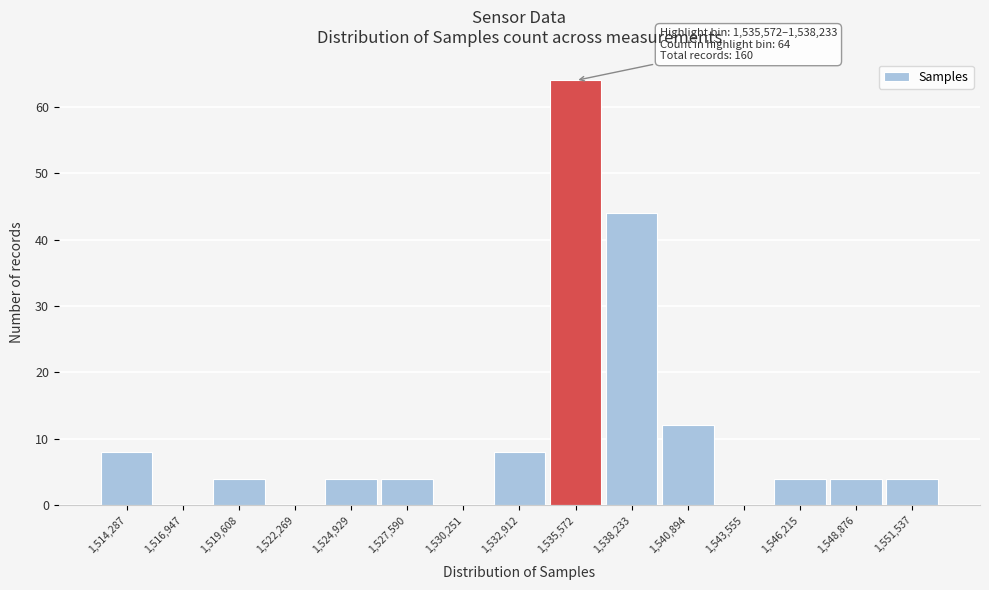

Reading left to right, extract all data points from this chart.

1,514,287=8	1,516,947=0	1,519,608=4	1,522,269=0	1,524,929=4	1,527,590=4	1,530,251=0	1,532,912=8	1,535,572=64	1,538,233=44	1,540,894=12	1,543,555=0	1,546,215=4	1,548,876=4	1,551,537=4